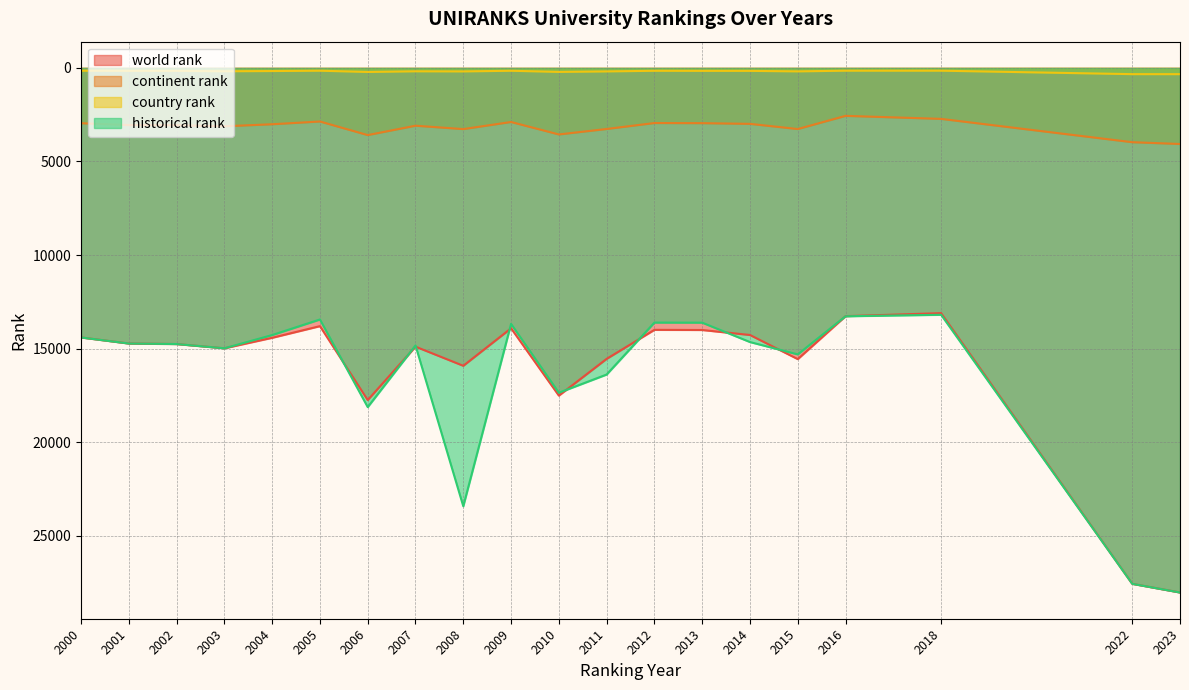

Which series has the widest spread of values?

world rank